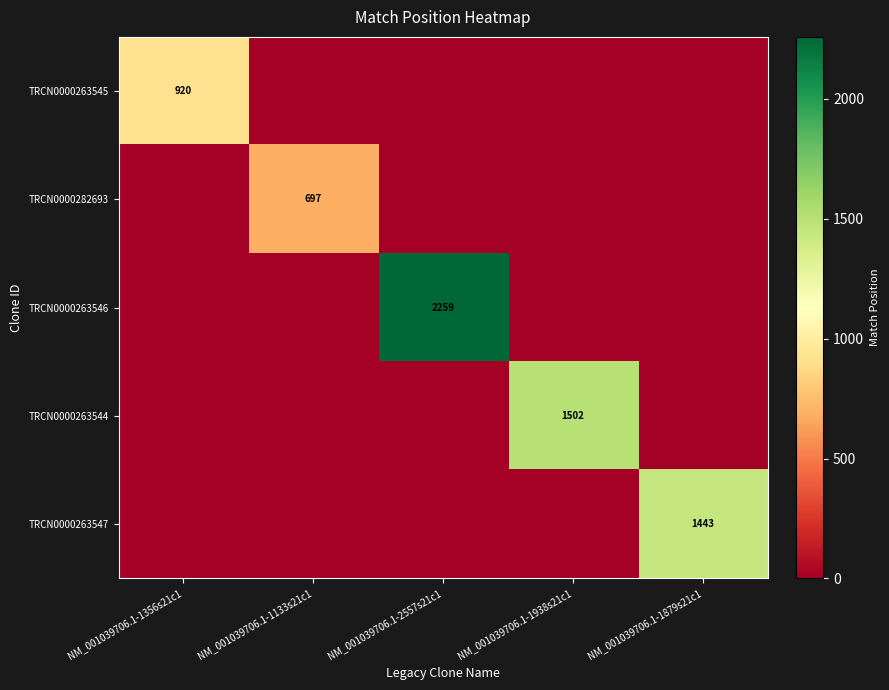

The TRCN0000263545 series shows 920 at NM_001039706.1-1356s21c1. True or false?

True